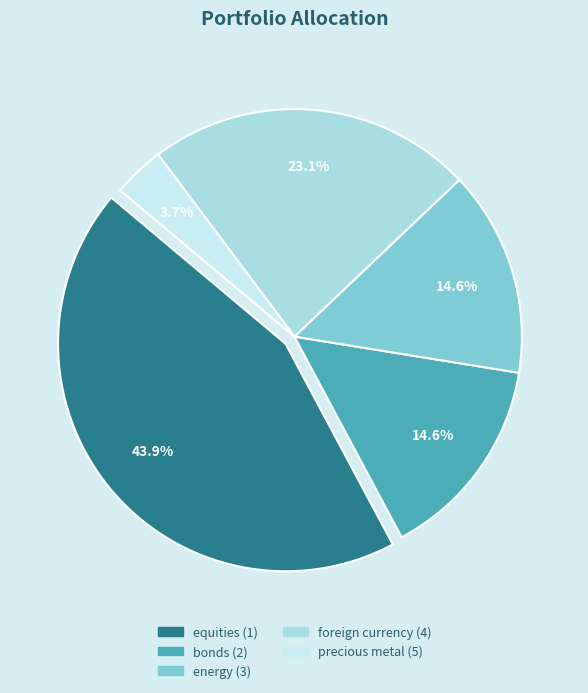

How many slices are in this pie chart?

5